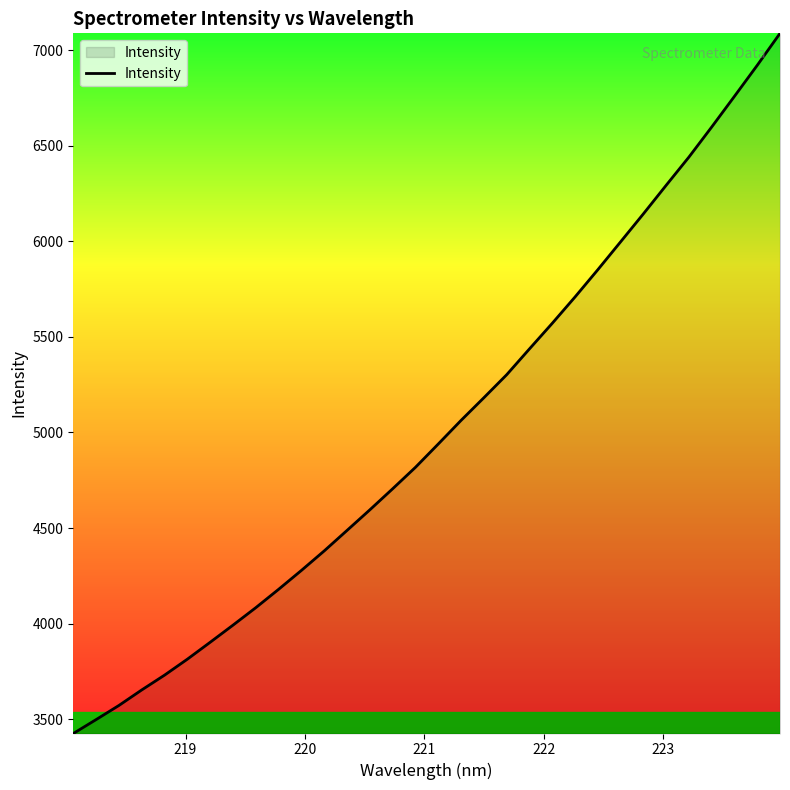

Does the chart display data point markers on the line(s)?

No